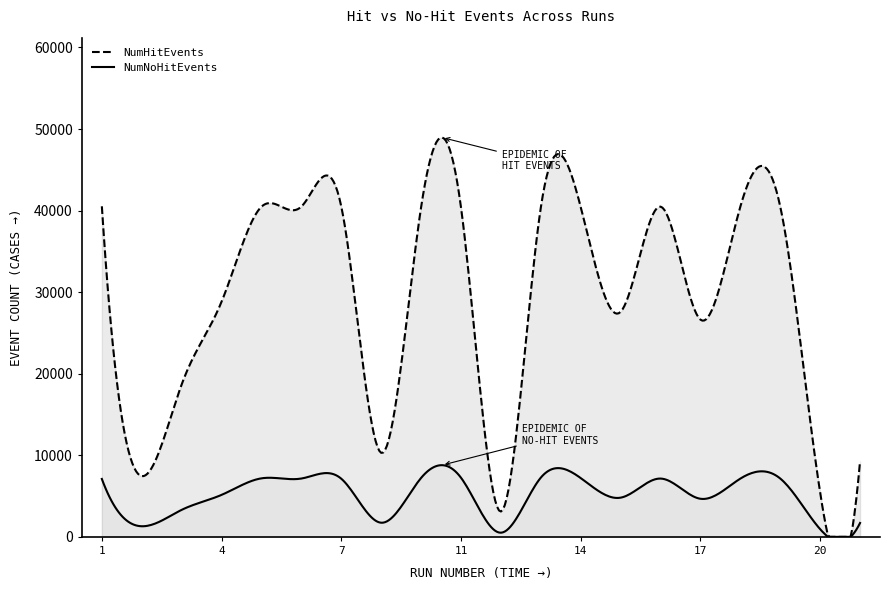

What is the sum of the NumHitEvents values at 8 and 14?

50736